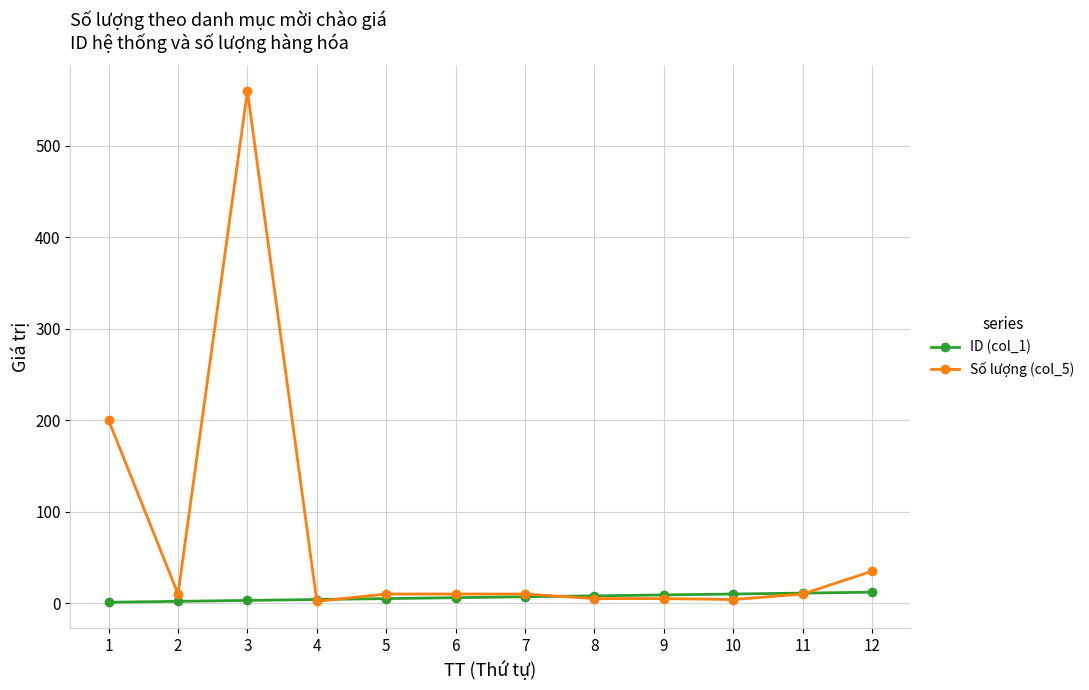

Which series has the largest total across all categories?

Số lượng (col_5)